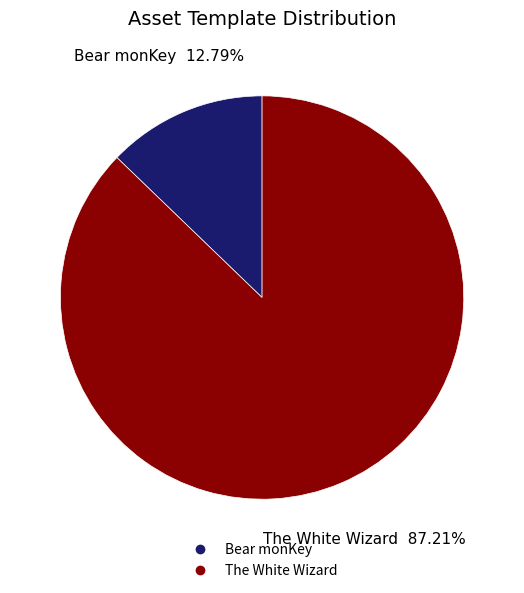

Combined, what portion of the pie is Bear monKey and The White Wizard?

100.0%